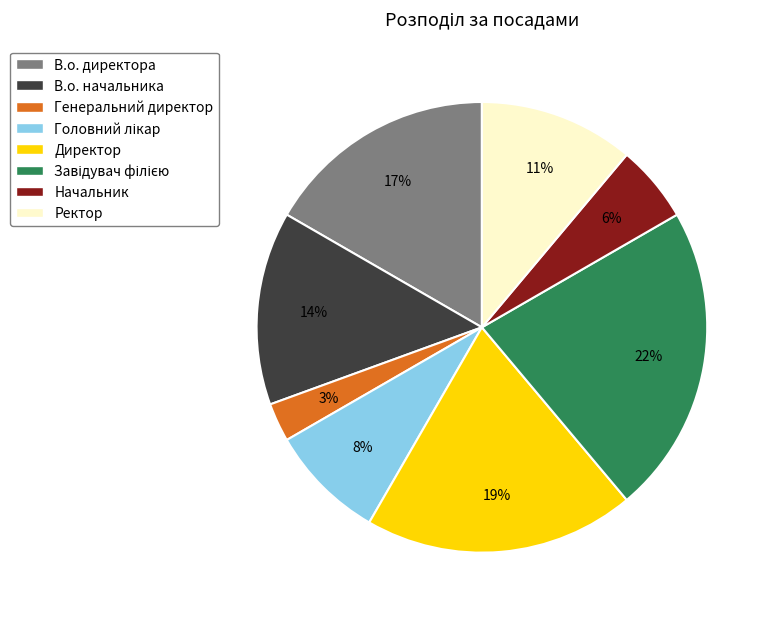

The Ректор slice represents 11% of the pie. True or false?

True